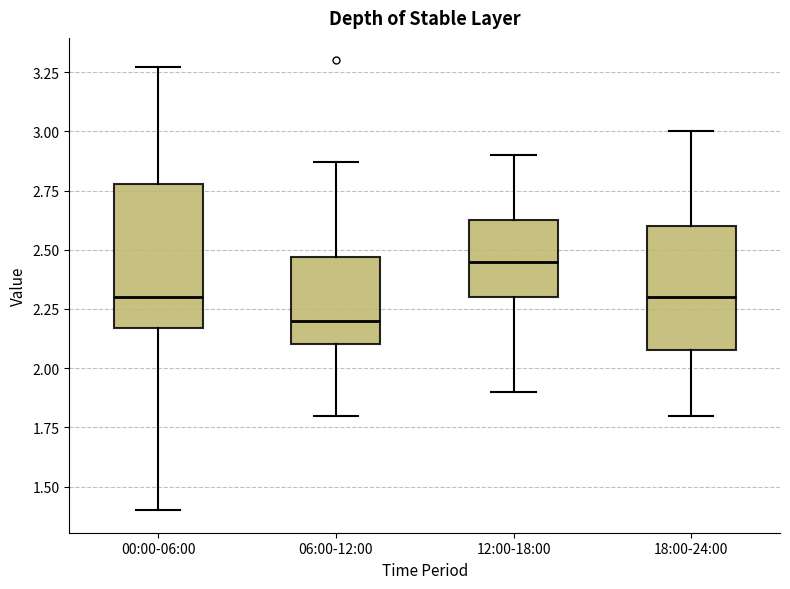

Which box's median line is the highest?

12:00-18:00